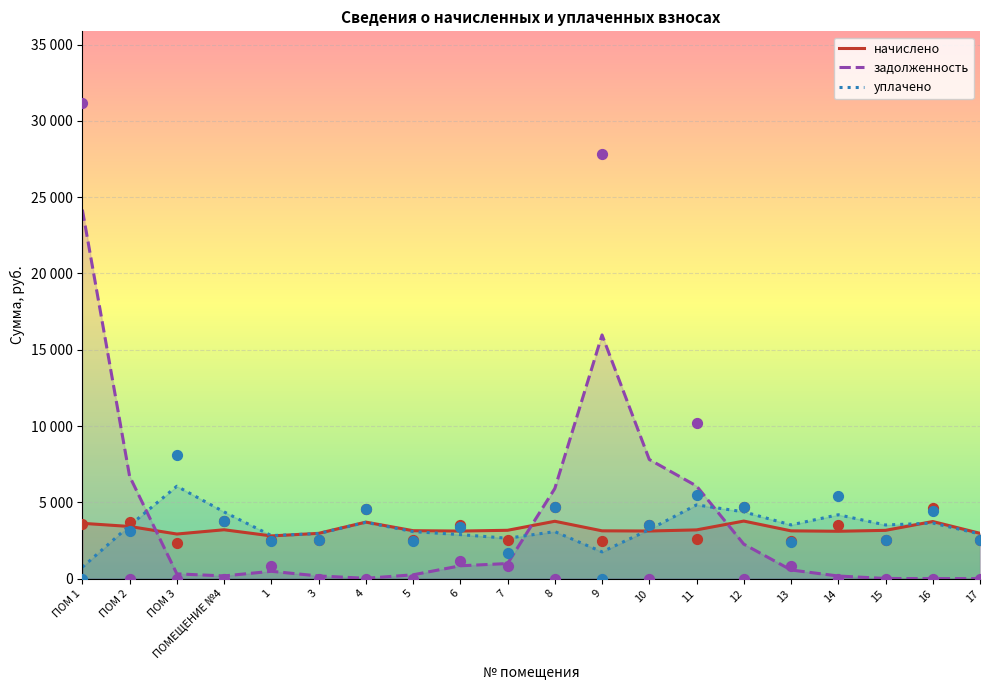

Is the value of уплачено at 3 greater than the value of начислено at 16?

No